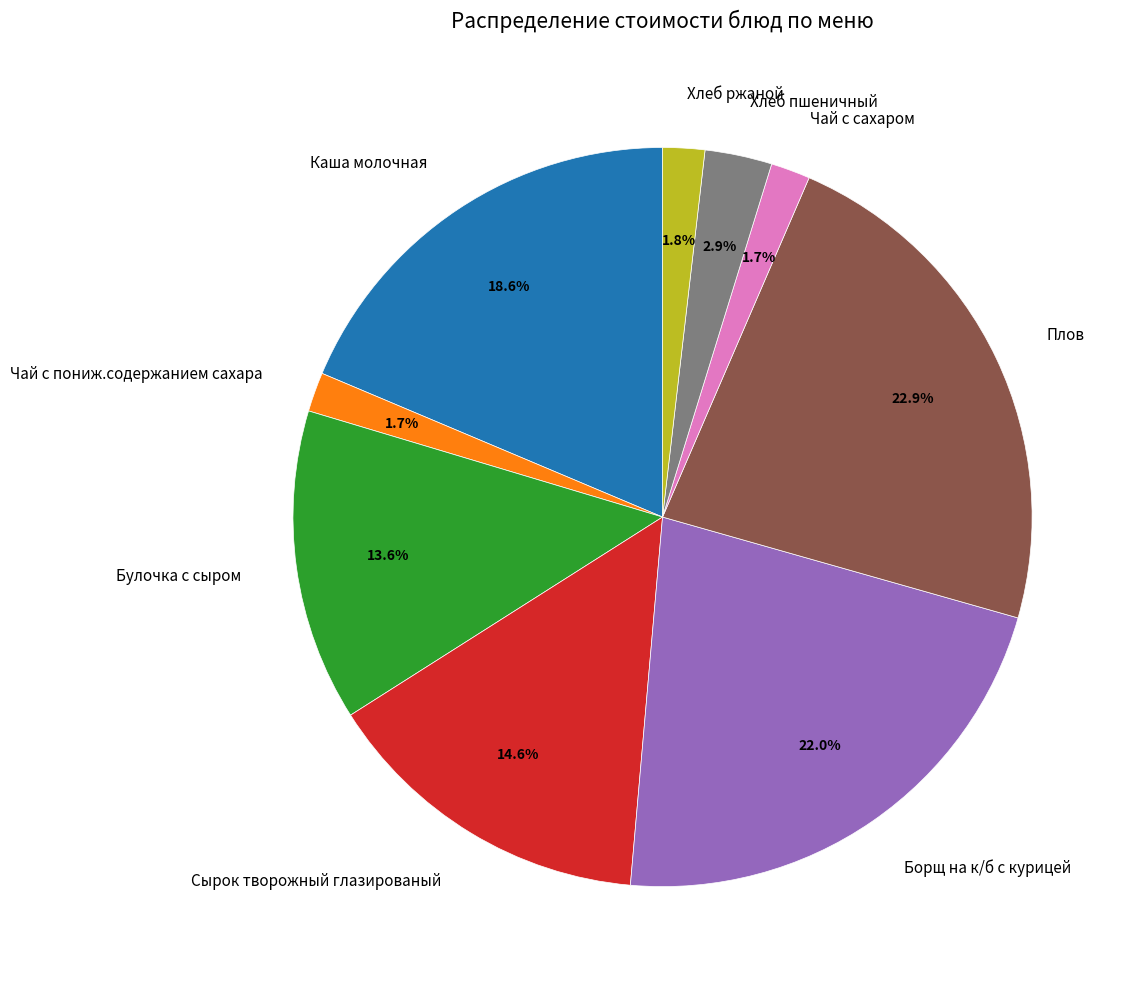

Is Чай с пониж.содержанием сахара the majority of the pie?

No